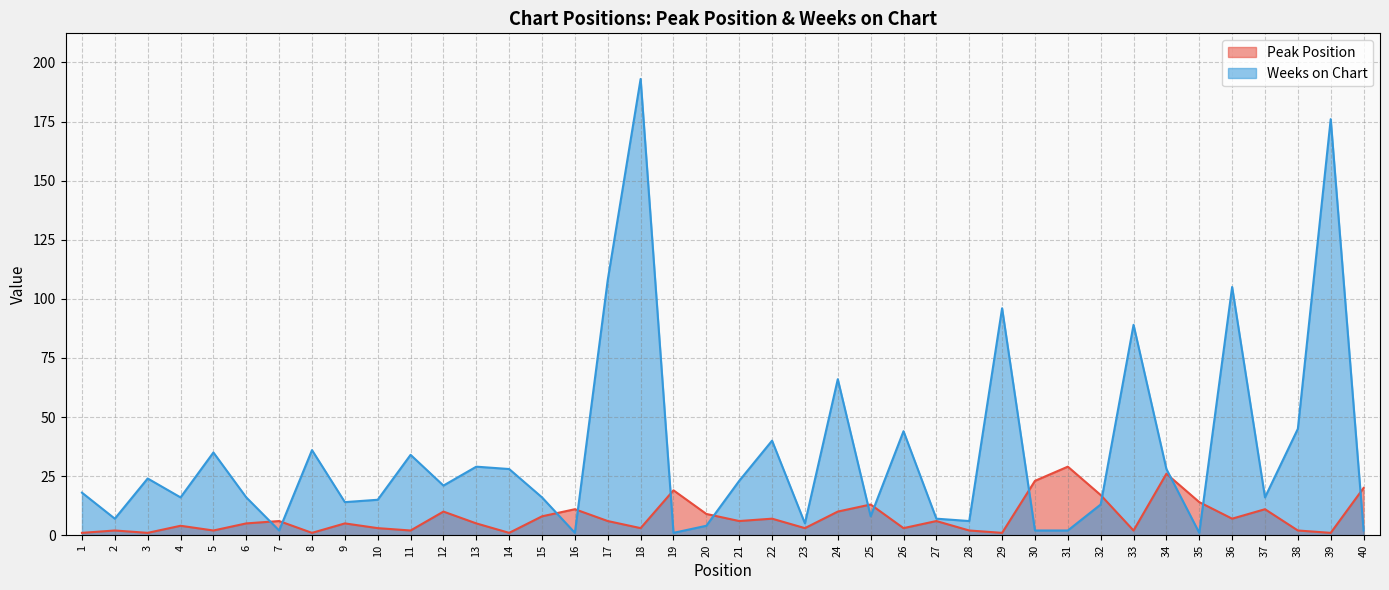

List the labels in order of Peak Position value, largest first.

31, 34, 30, 40, 19, 32, 35, 25, 16, 37, 12, 24, 20, 15, 22, 36, 7, 17, 21, 27, 6, 9, 13, 4, 10, 18, 23, 26, 2, 5, 11, 28, 33, 38, 1, 3, 8, 14, 29, 39